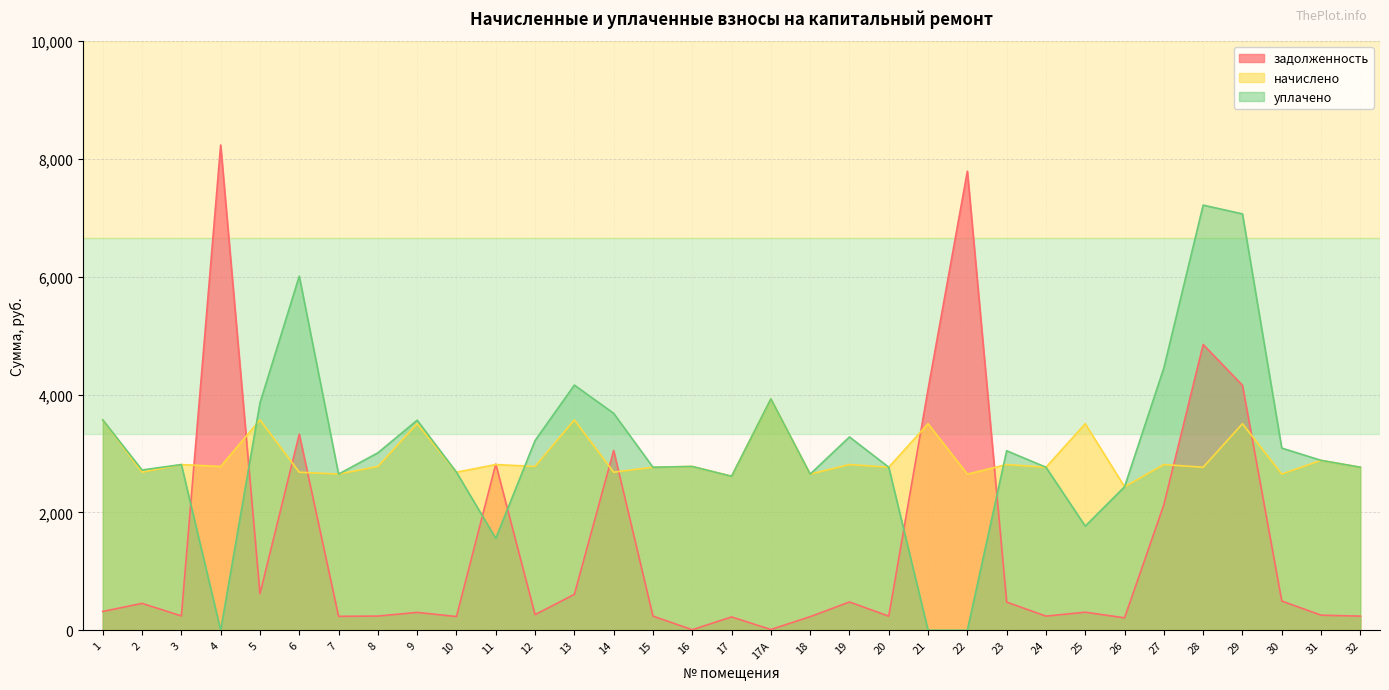

Count the number of data series in this chart.

3